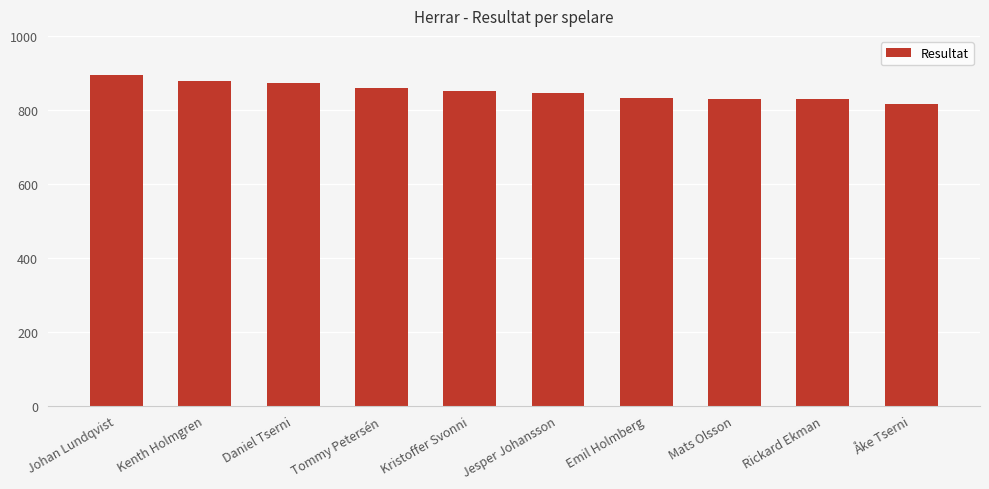

What is the sum of the values at Åke Tserni and Rickard Ekman?

1644